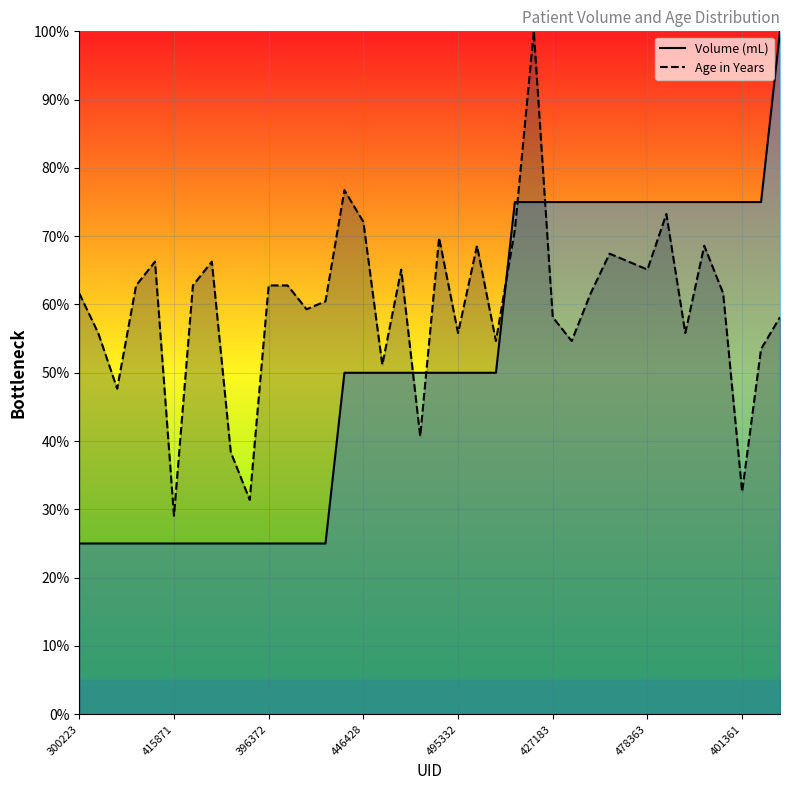

True or false: Volume (mL) has more than 0 interior local peaks.

False